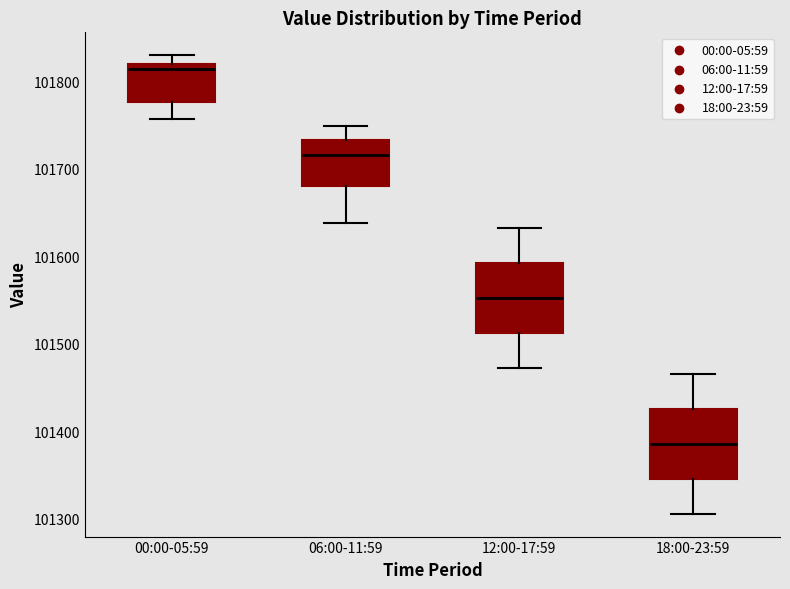

Where does the upper whisker of the box for 18:00-23:59 end on the y-axis? The values are not printed on the chart, so give them approximately, as read against the axis.

101470